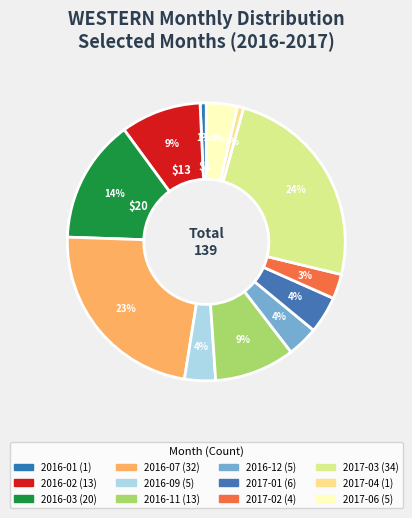

Is 2016-09 the majority of the pie?

No